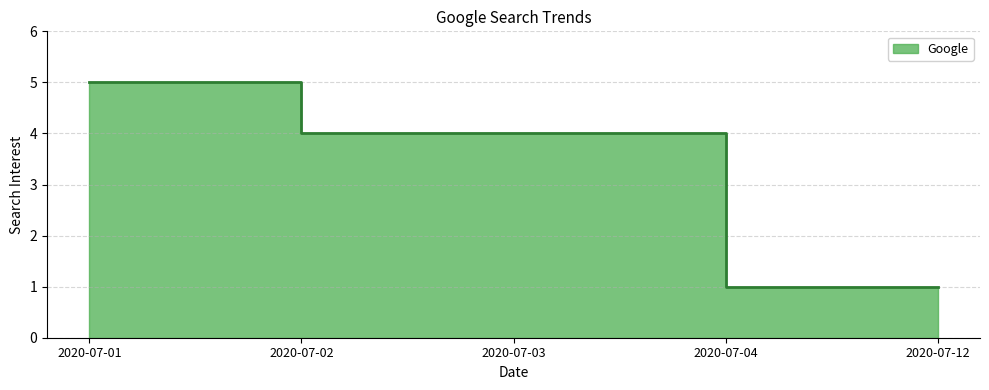

Reading left to right, extract all data points from this chart.

5	4	4	1	1